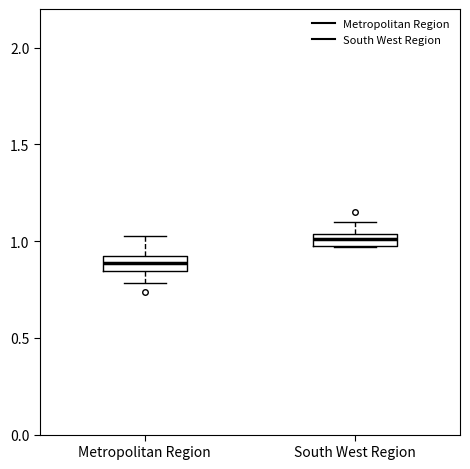

Where is the lower edge of the box for Metropolitan Region on the y-axis? The values are not printed on the chart, so give them approximately, as read against the axis.

0.85